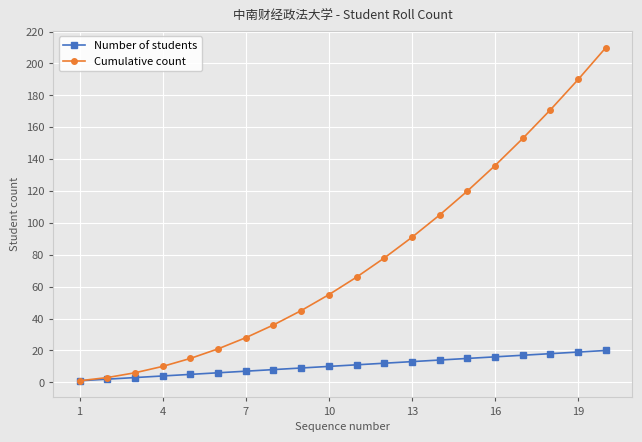

Which series has the largest range (max minus min)?

Cumulative count